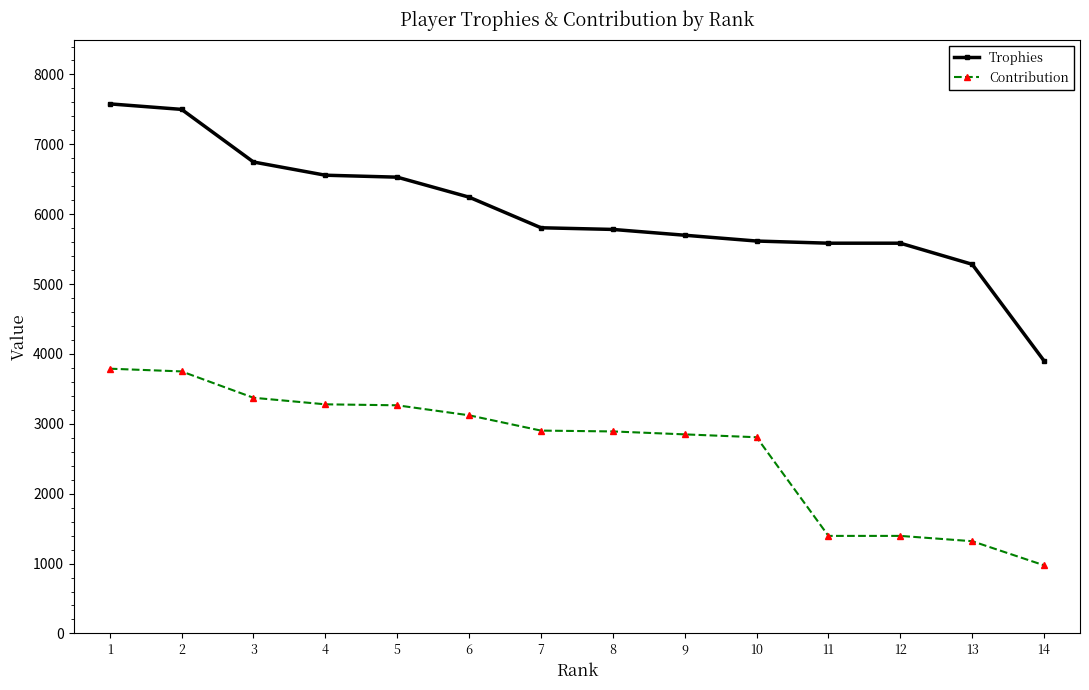

The value of Contribution at 5 is 3265. True or false?

True